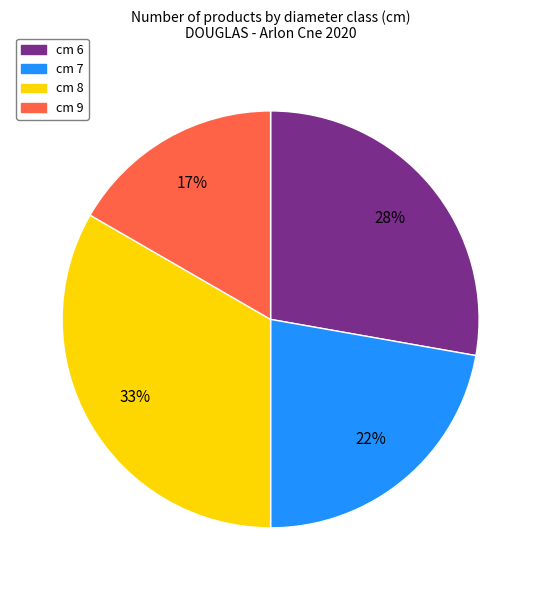

To the nearest percent, what is the difference between the cm 9 and cm 6 slice percentages?

11%